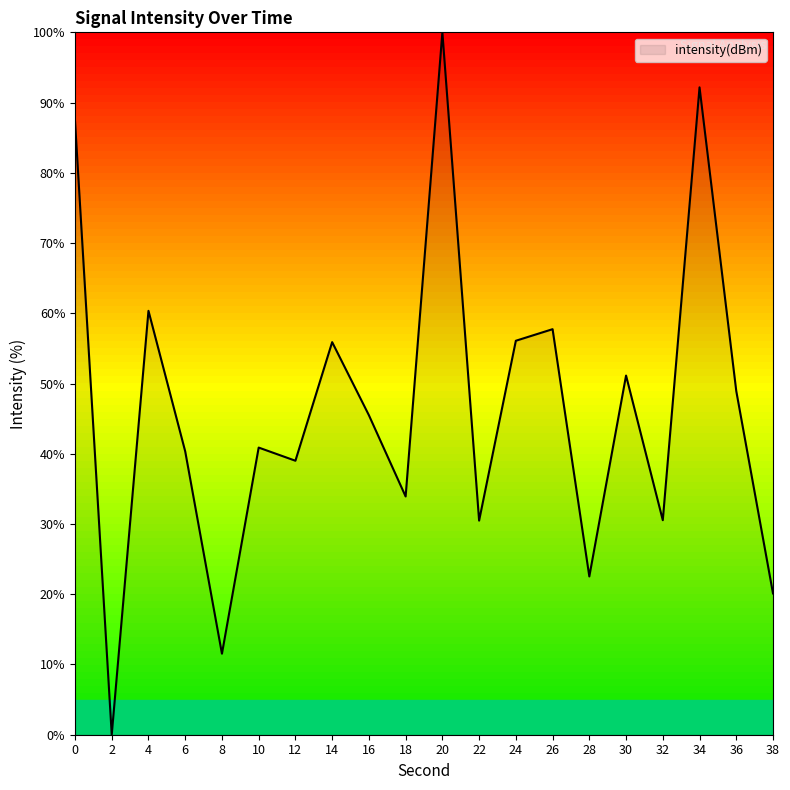

What is the change in value from 10 to 18?

-7.0